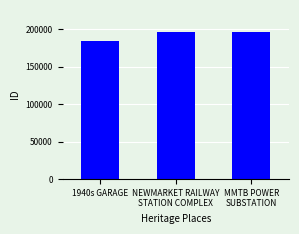

What is the ratio of the value at 1940s GARAGE to the value at MMTB POWER
SUBSTATION?

0.9